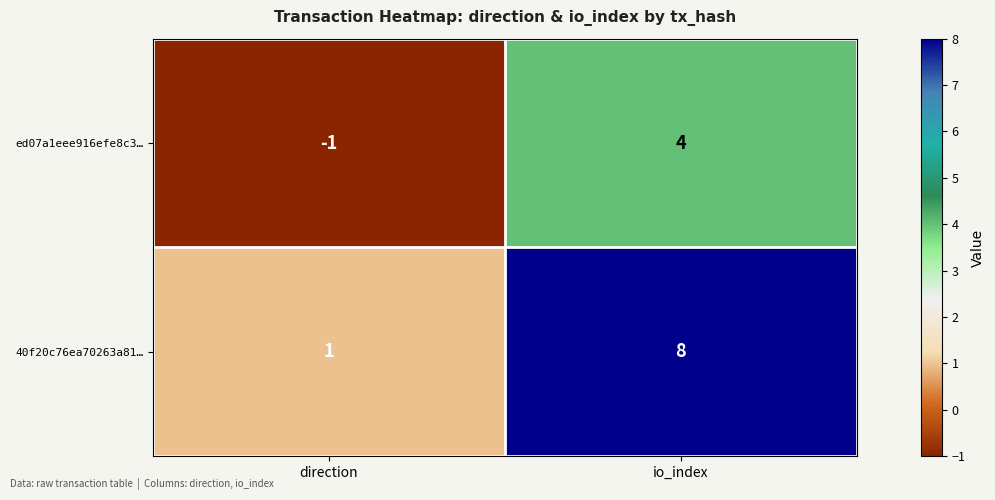

How many distinct data groups are displayed?

2